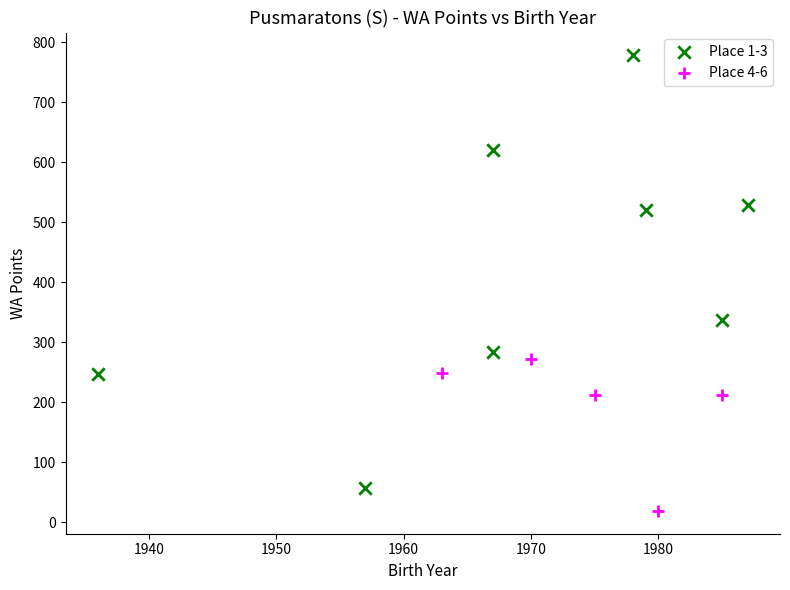

Which series contains the lowest Y value?

Place 4-6